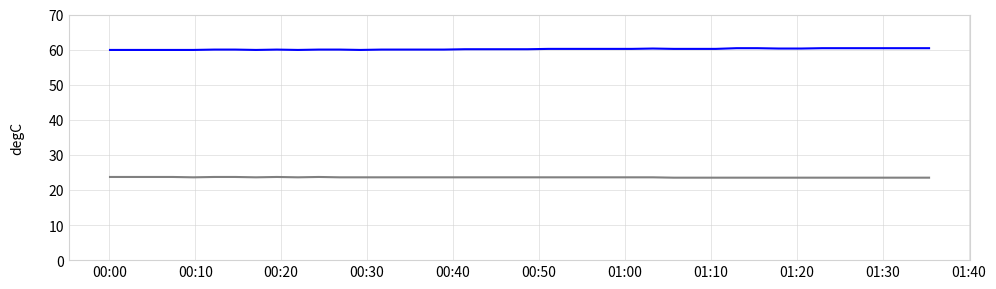

What is the greatest value displayed?

60.4